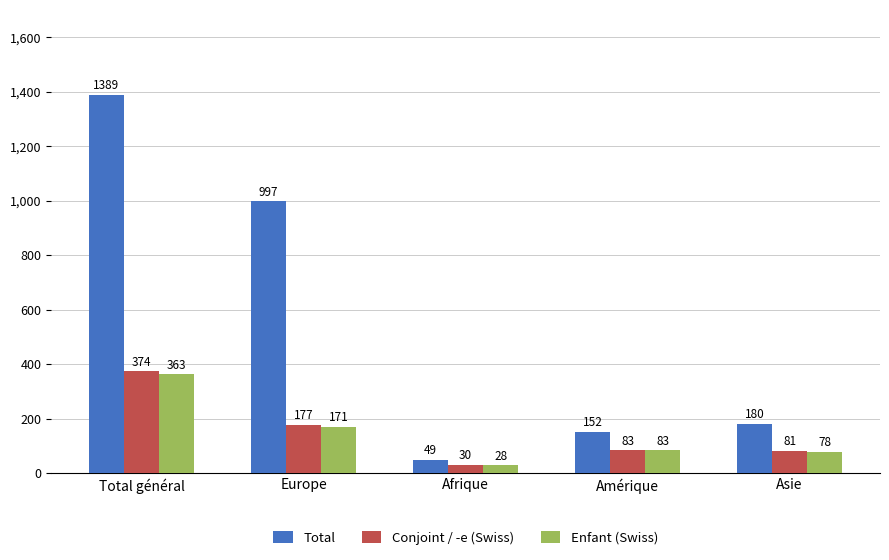

List the labels in order of Total value, largest first.

Total général, Europe, Asie, Amérique, Afrique